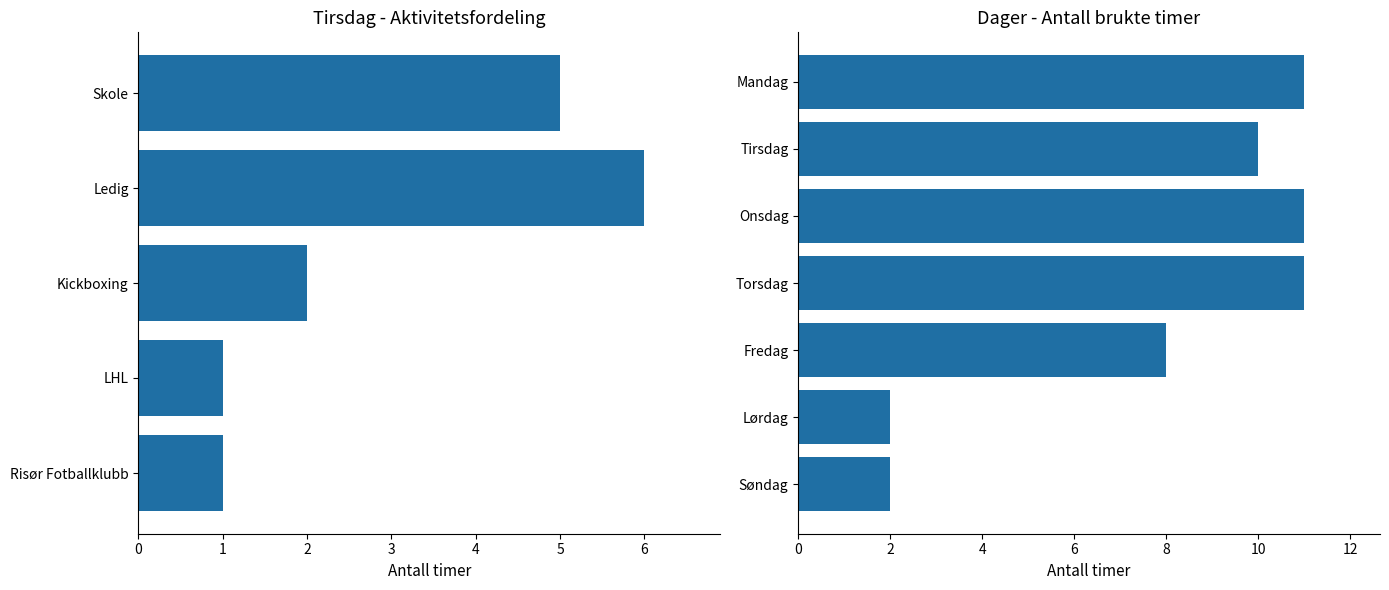

Are the bars grouped side by side (vs. stacked)?

No